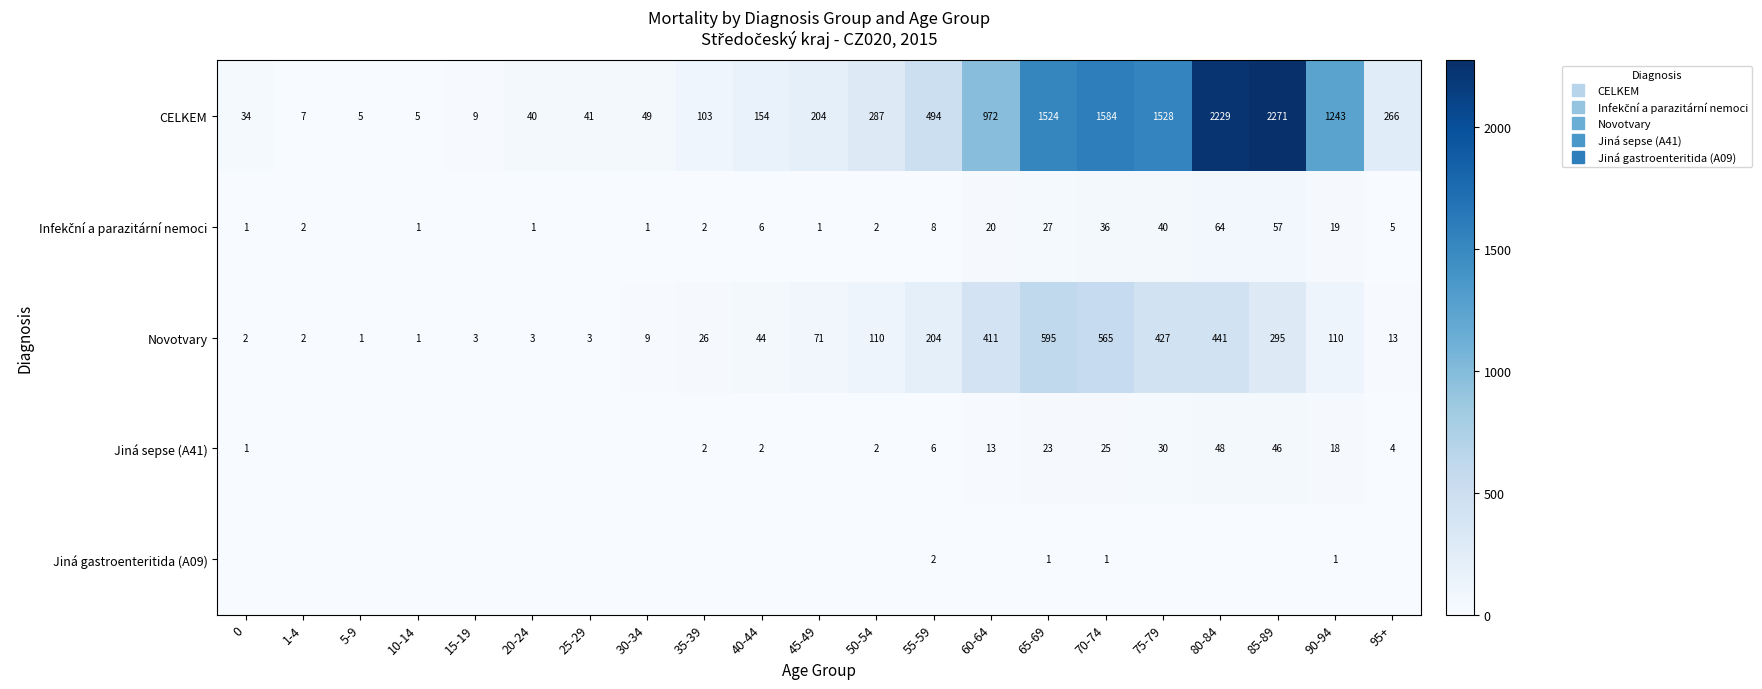

The value of CELKEM at 35-39 is 149. True or false?

False